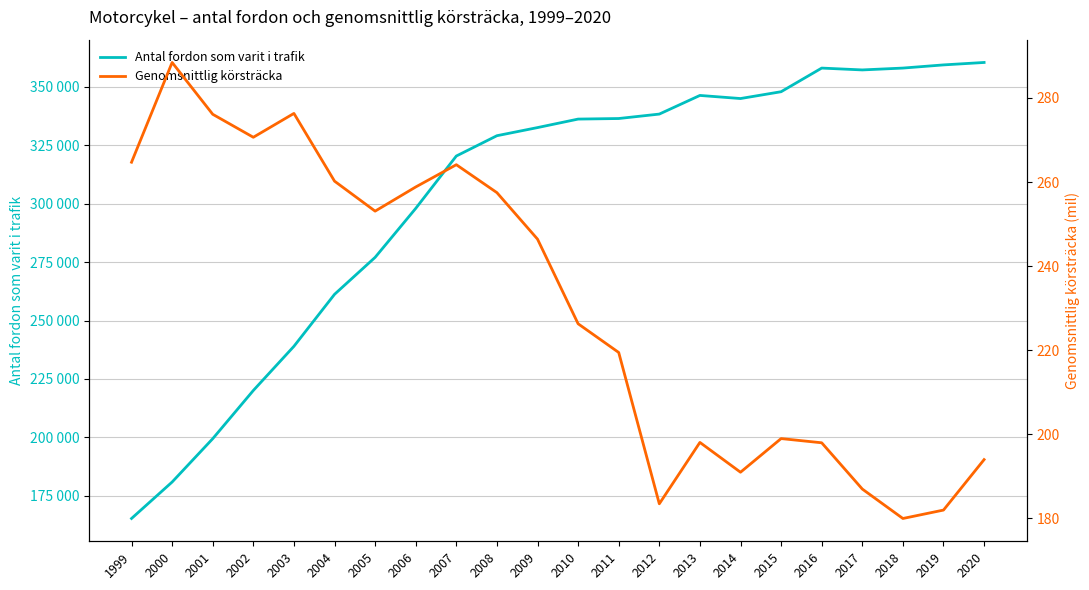

What is the value of the Antal fordon som varit i trafik point at the 12th from the left?

336197.0